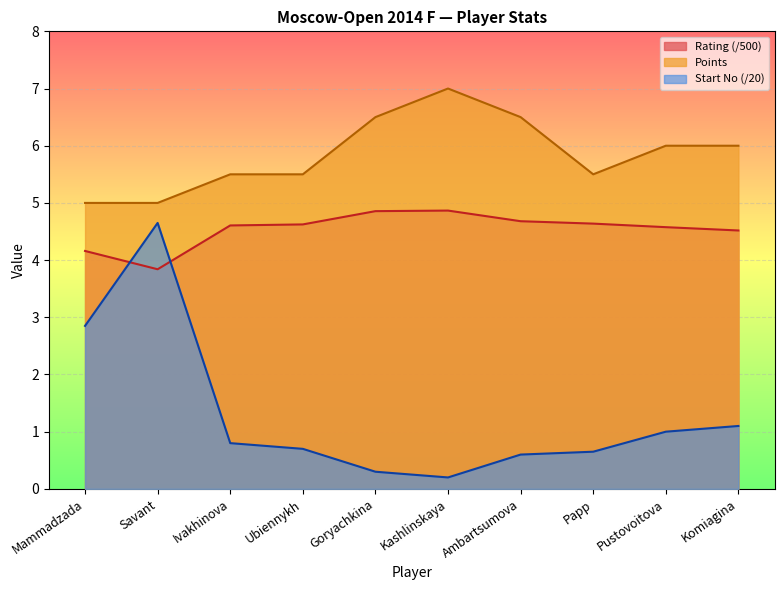

Count the number of categories in the chart.

10